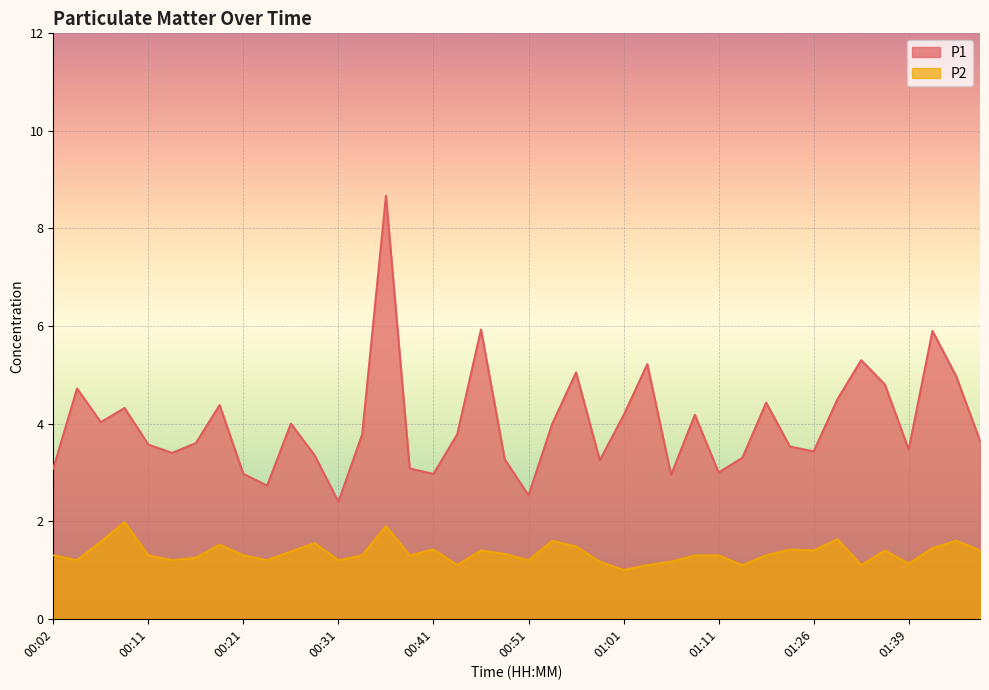

Is it true that P1 equals 3.3 at 01:13?

True